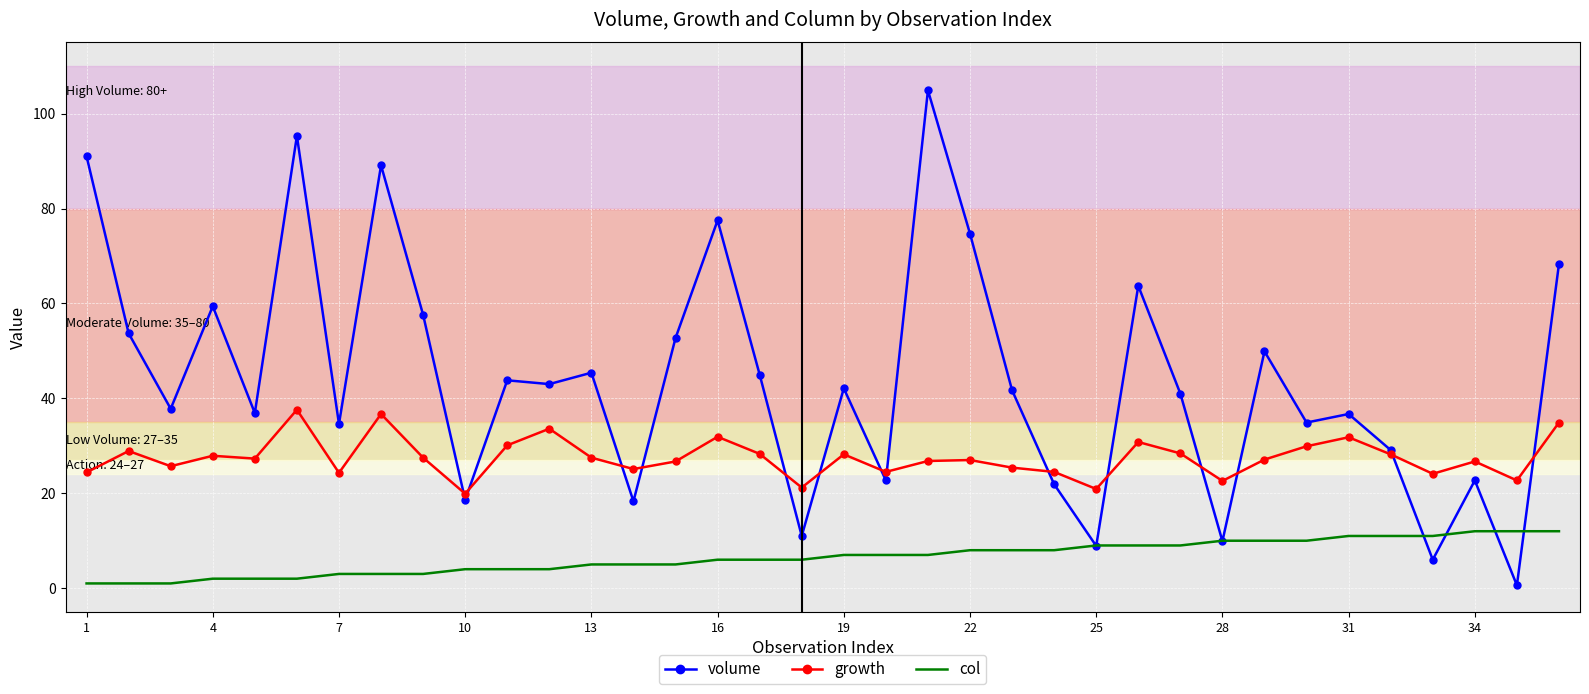

True or false: growth and col intersect in this chart.

False